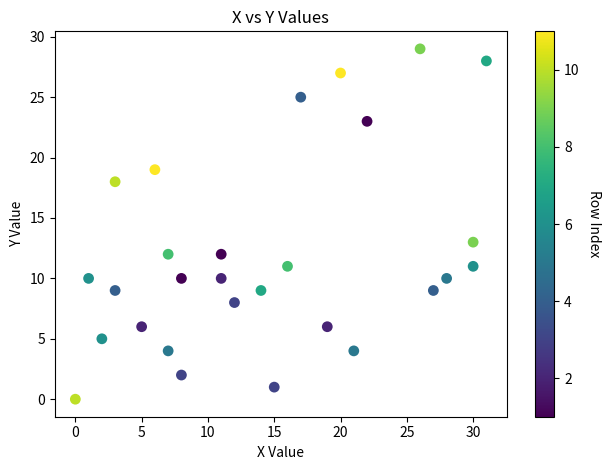

What is the range of Y values (max minus min)?

29